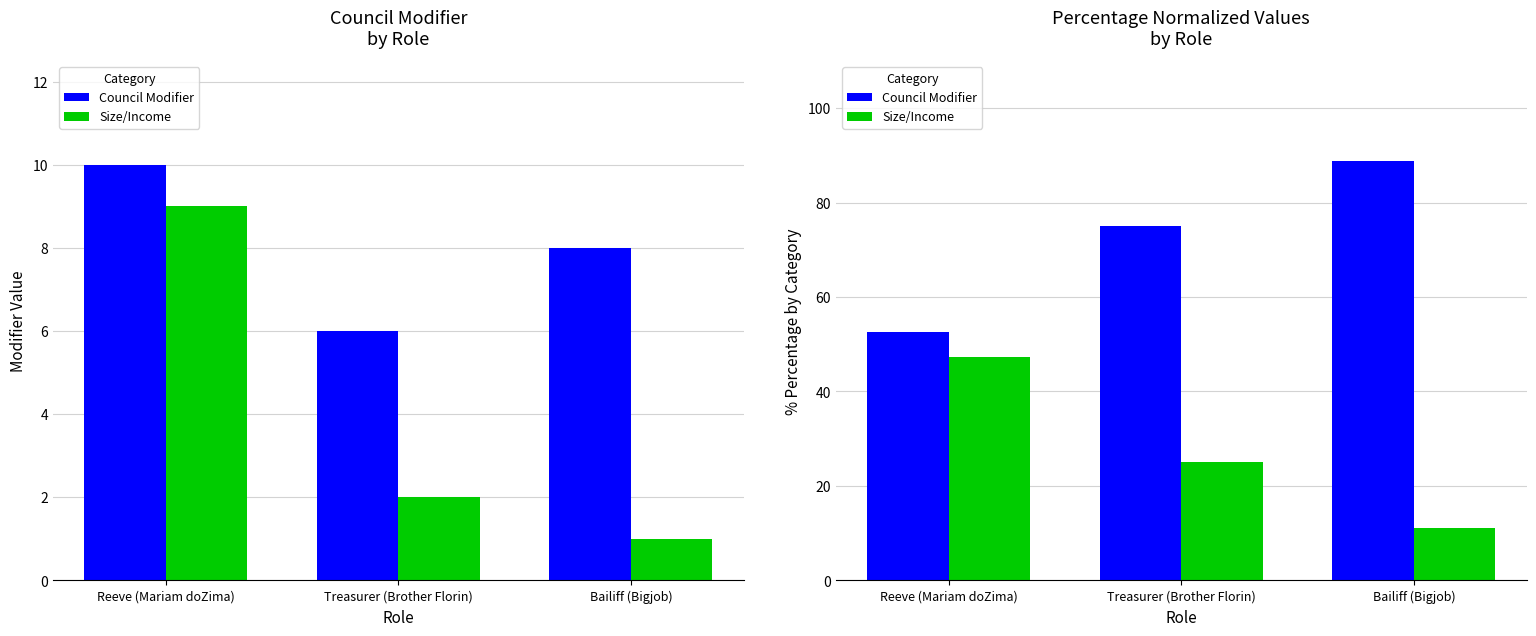

What is the value of the Council Modifier bar at the 2nd from the left?

75.0